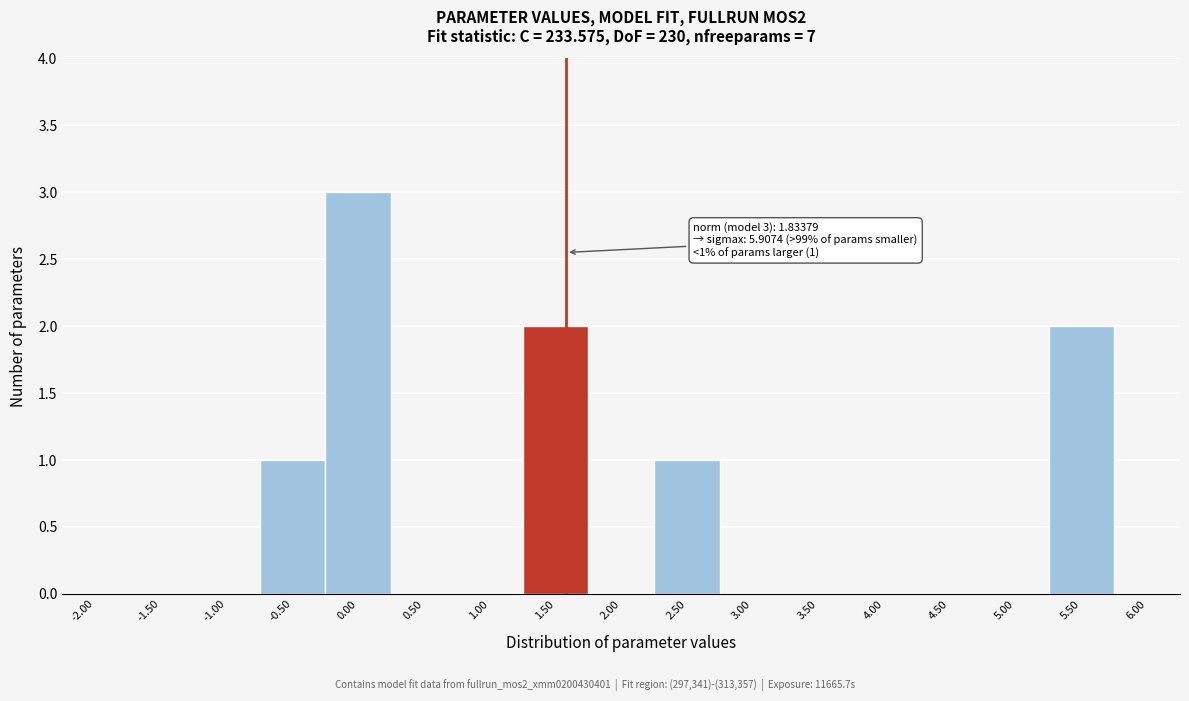

Reading left to right, transcribe all the data shown in this chart.

-2.00=0	-1.50=0	-1.00=0	-0.50=1	0.00=3	0.50=0	1.00=0	1.50=2	2.00=0	2.50=1	3.00=0	3.50=0	4.00=0	4.50=0	5.00=0	5.50=2	6.00=0